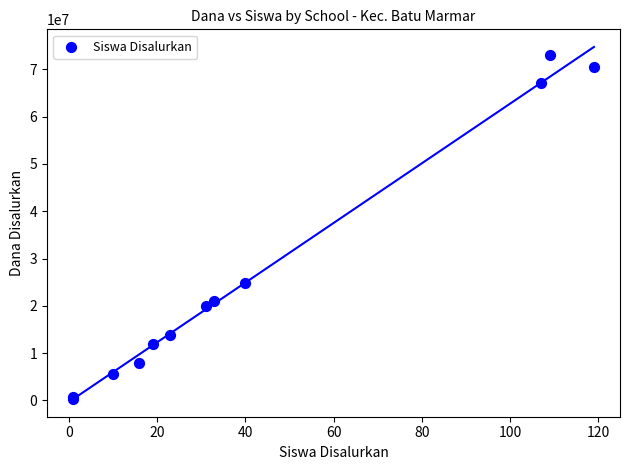

What Y value in the scatter plot is closest to 36750000?

24750000